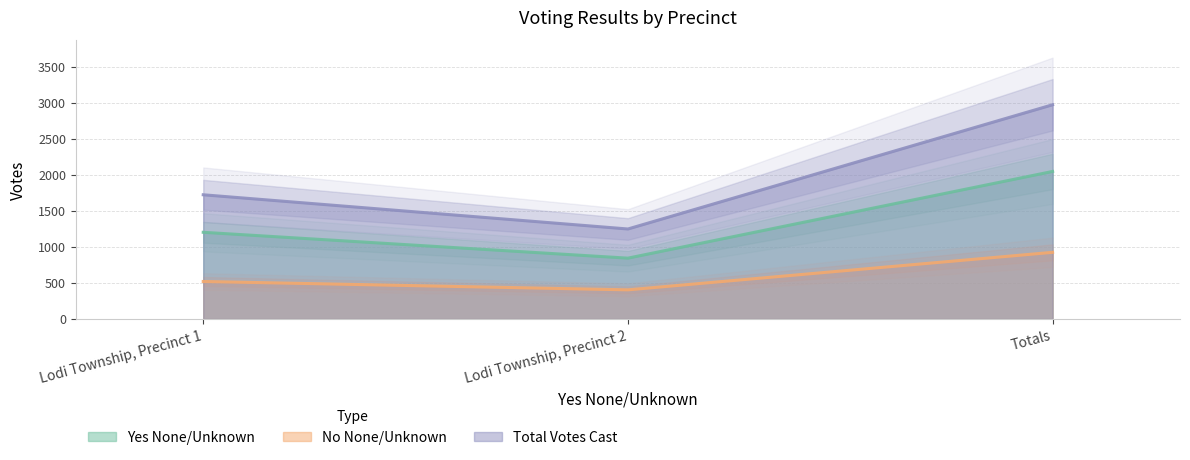

True or false: No None/Unknown has a value of 1387 at Totals.

False